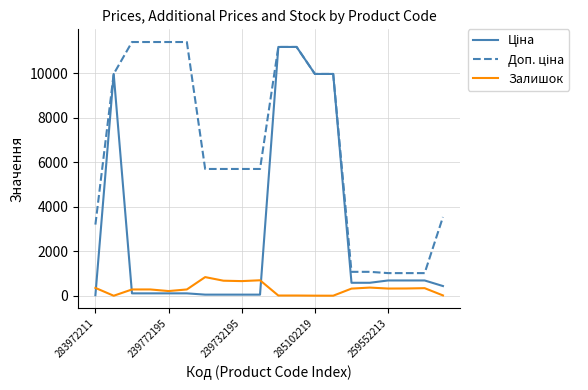

What is the maximum value for Залишок?

845.0